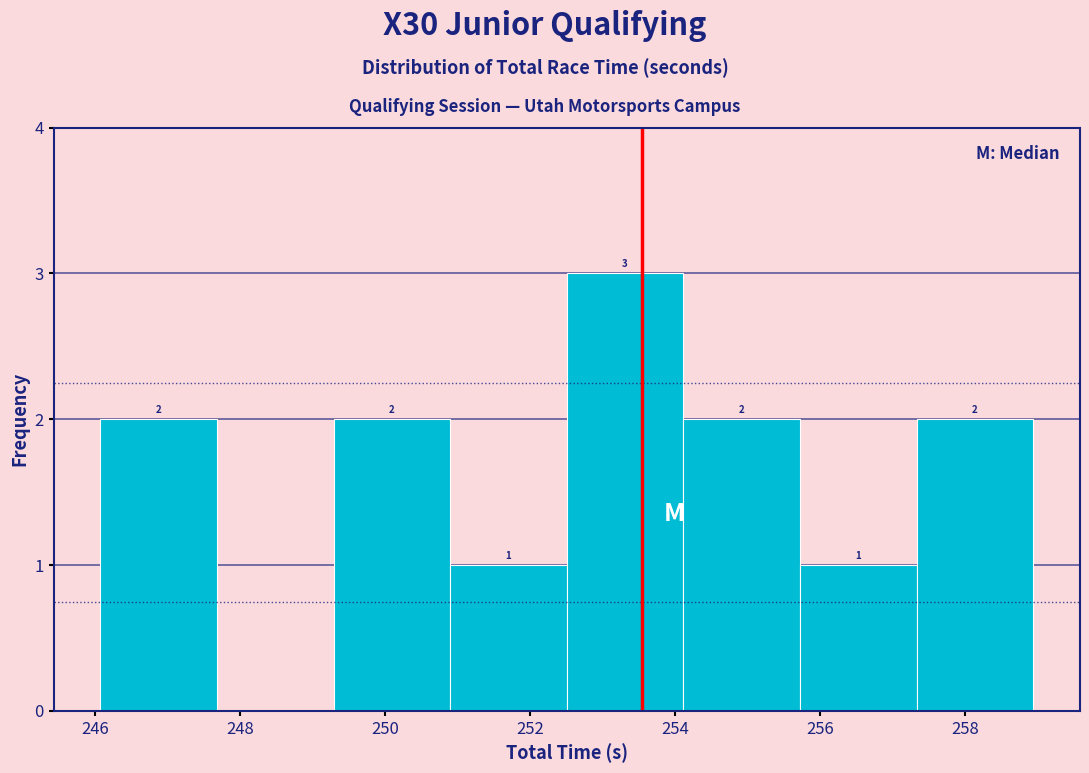

Which range on the x-axis has the tallest bar?

252.6 to 254.2